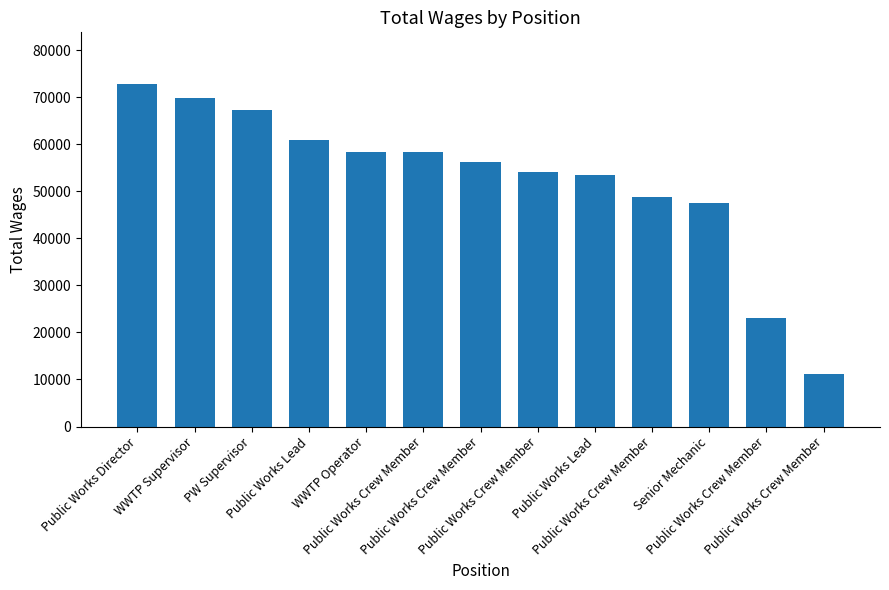

What is the ratio of the value at Public Works Crew Member to the value at WWTP Operator?

0.4